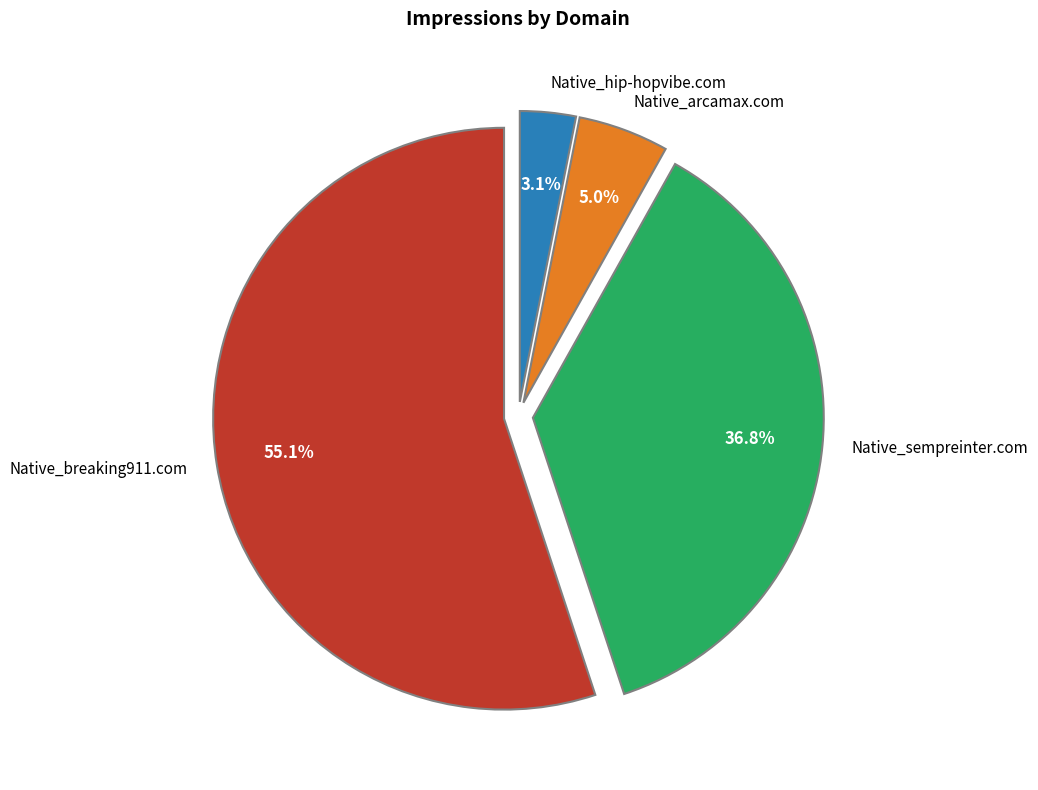

Is there a majority slice in this chart?

Yes